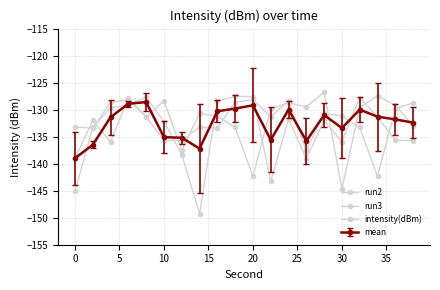

How many lines are shown in the chart?

4